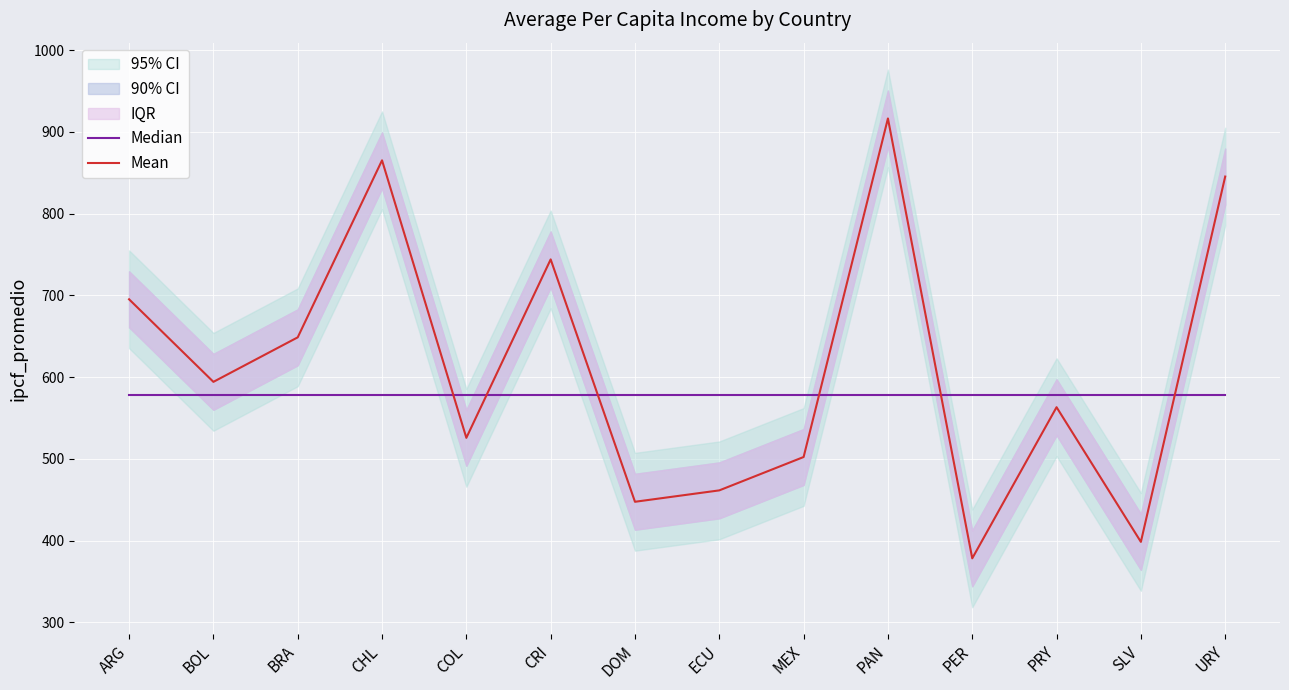

At which label does Mean reach its minimum?

PER